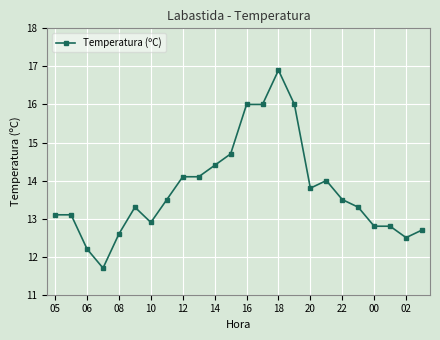

What is the value of the 19th point from the left?

13.5